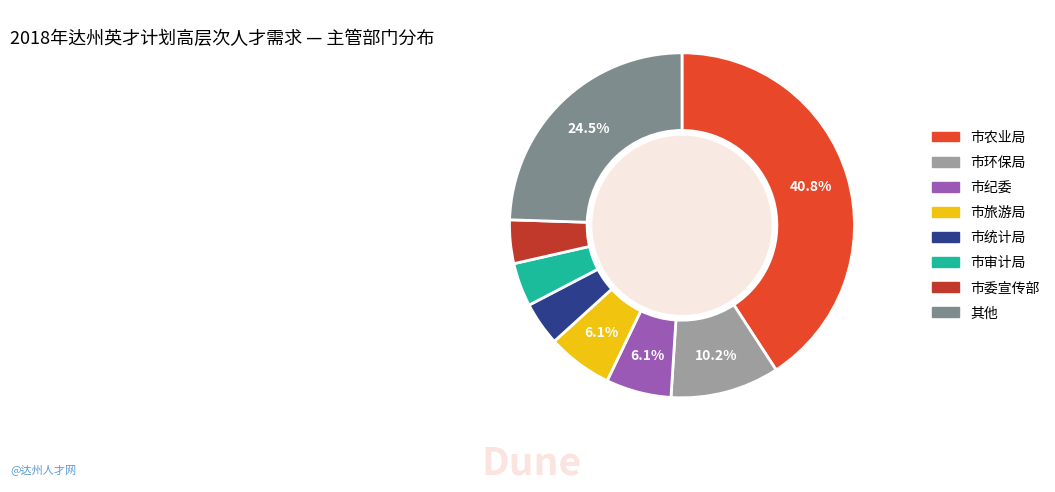

How many segments does this pie chart have?

8